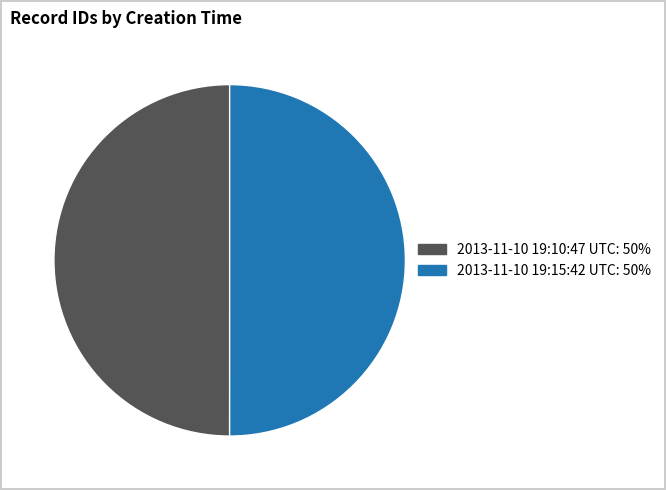

The 2013-11-10 19:10:47 UTC slice represents 44% of the pie. True or false?

False